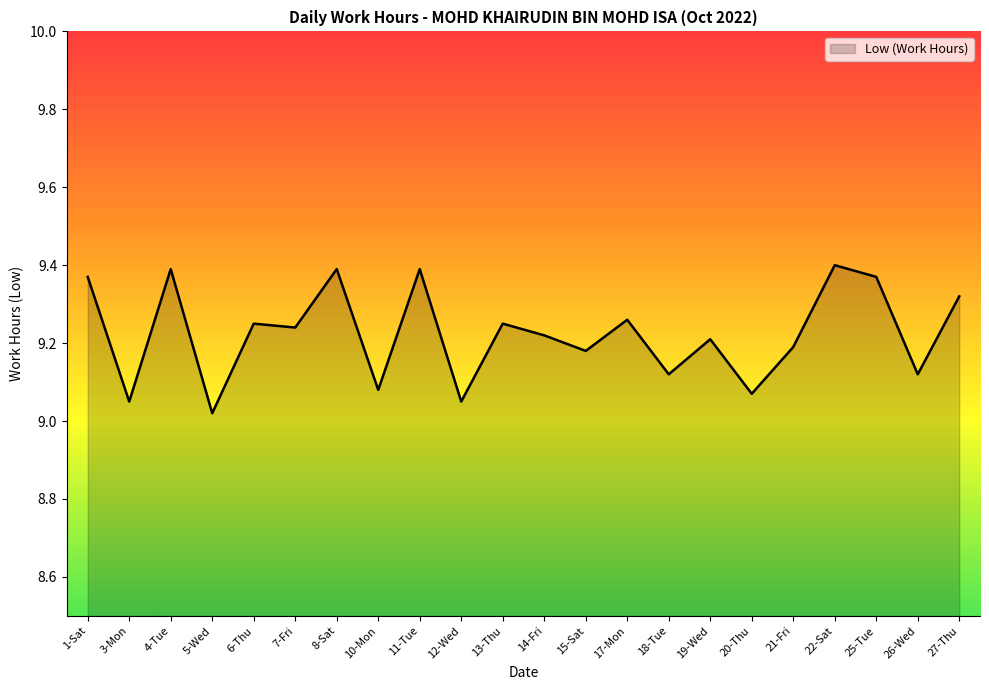

What is the difference between the maximum and minimum values?

0.4